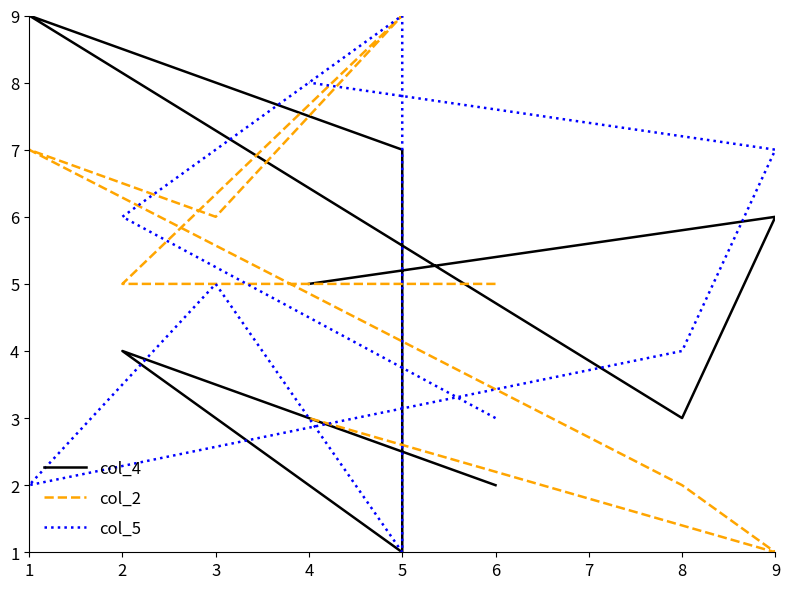

What is the maximum value for col_5?

9